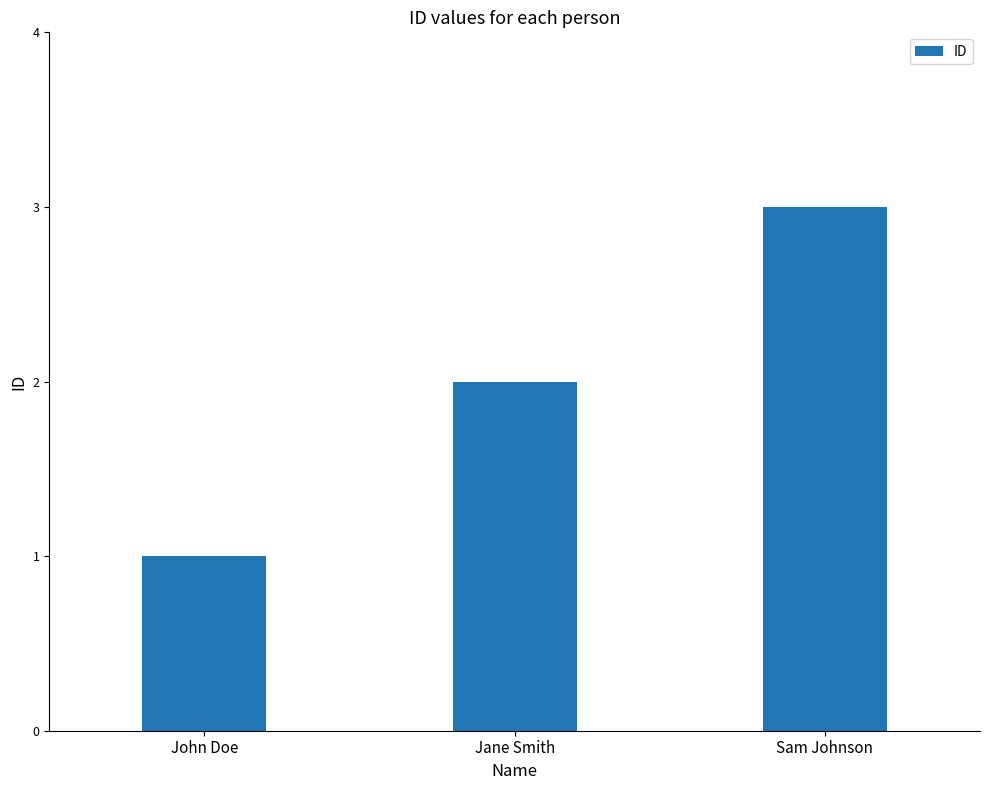

List the labels in order of value, largest first.

Sam Johnson, Jane Smith, John Doe